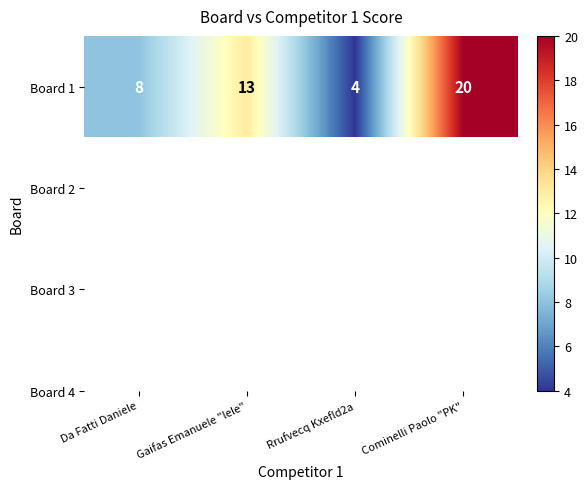

Reading left to right, list all the values displayed in this chart.

Da Fatti Daniele=8	Gaifas Emanuele "lele"=13	Rrufvecq Kxefld2a=4	Cominelli Paolo "PK"=20